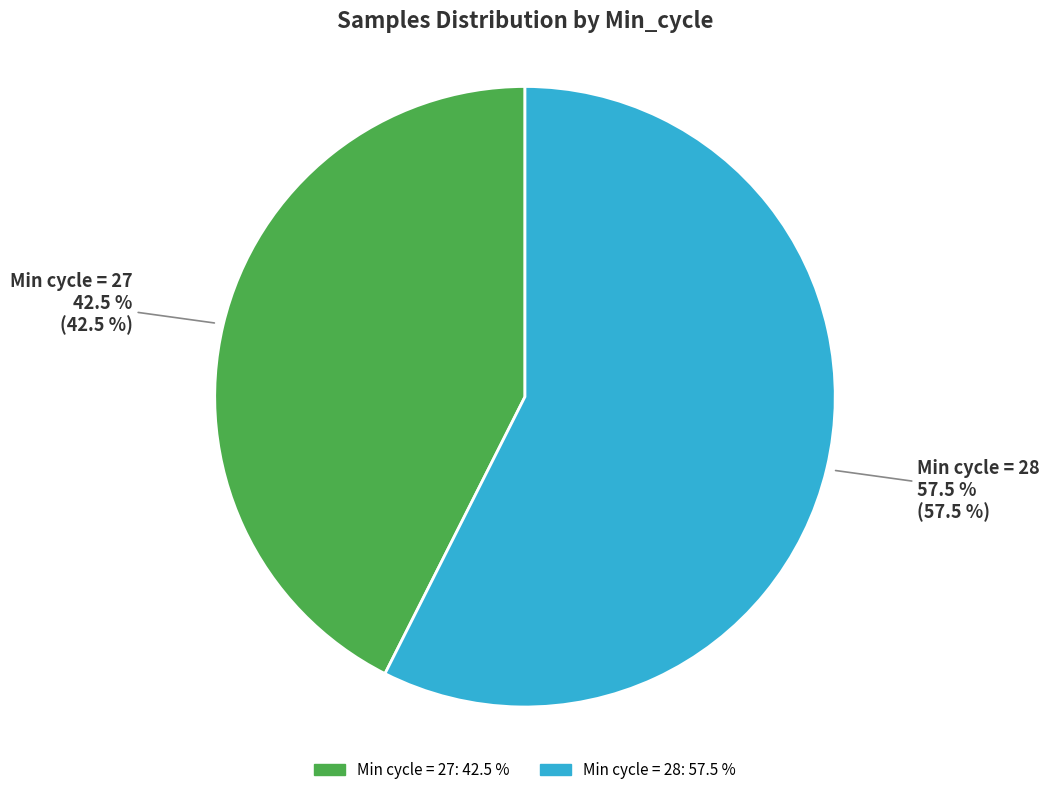

Is there a majority slice in this chart?

Yes